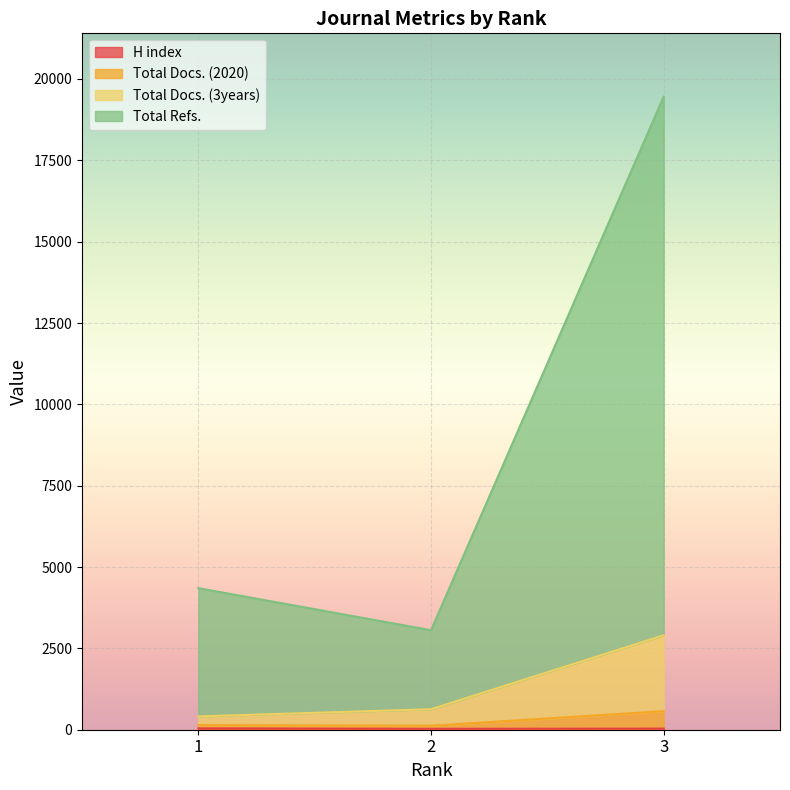

Which series has the largest range (max minus min)?

Total Refs.